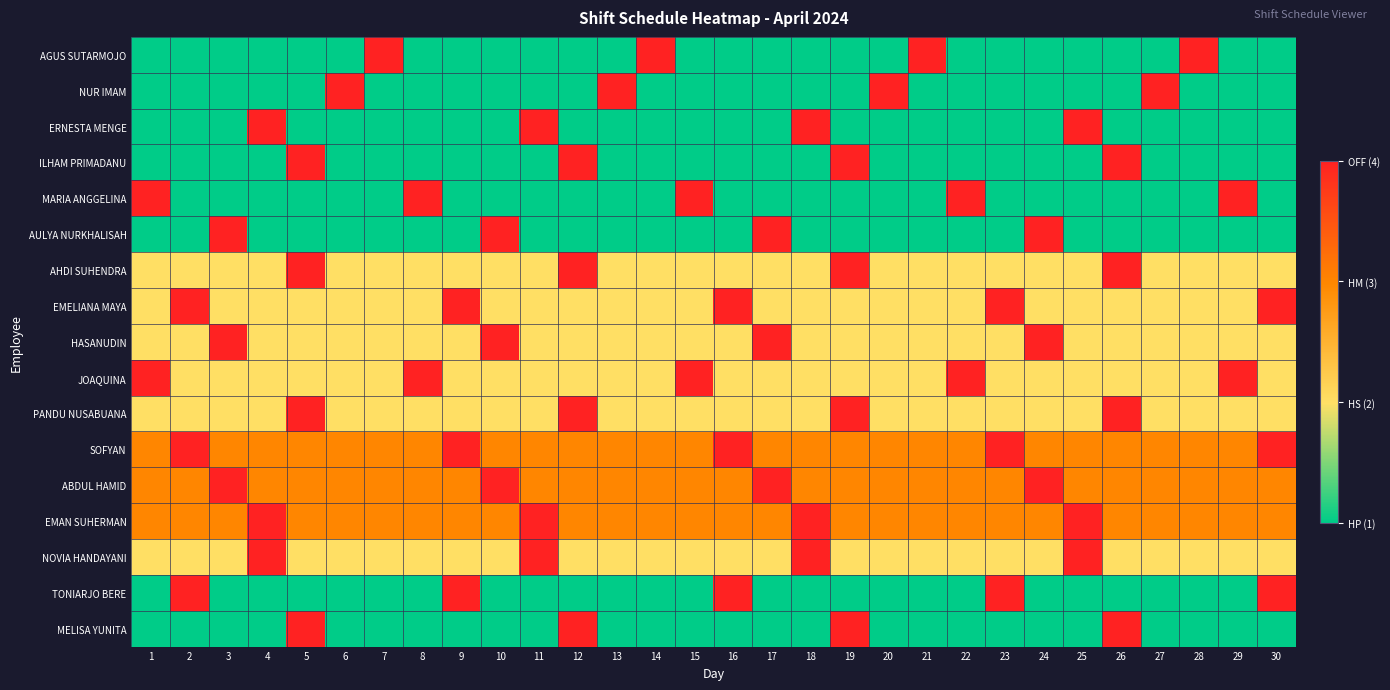

At which category is the sum across all series the highest?

5